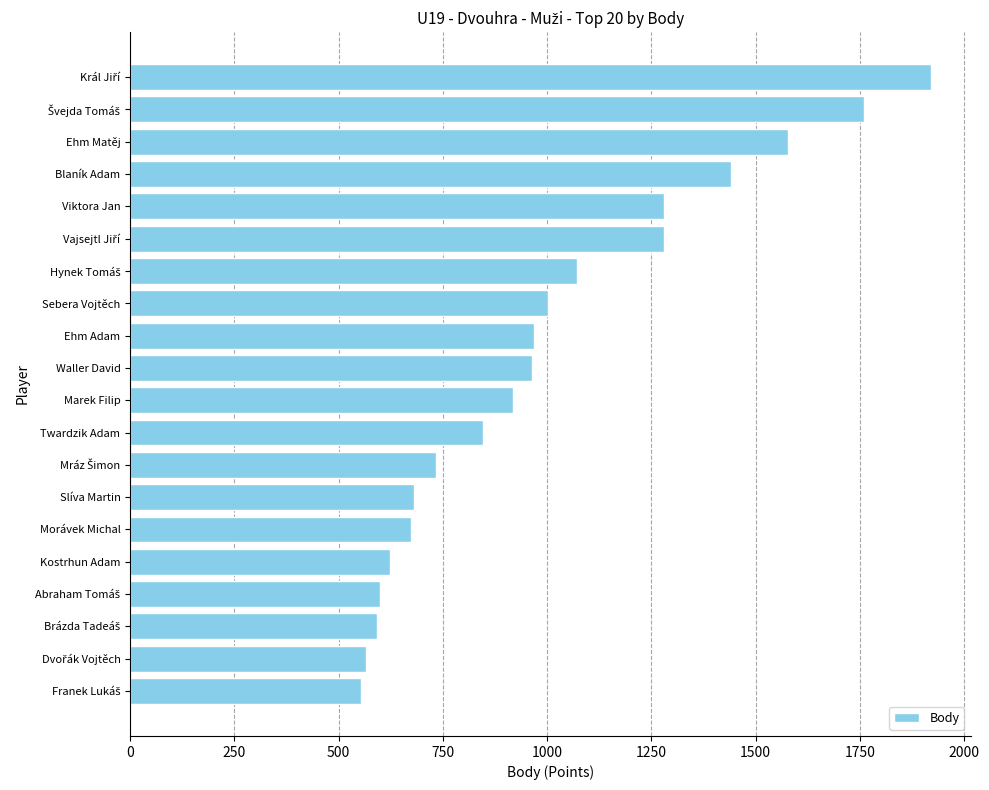

What is the greatest value displayed?

1920